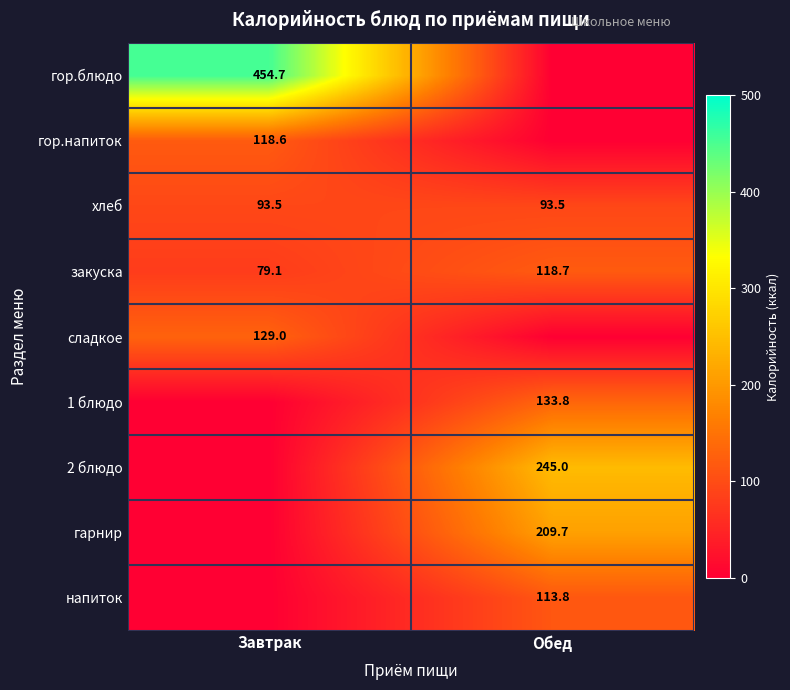

The value of гор.напиток at Завтрак is 176.5. True or false?

False